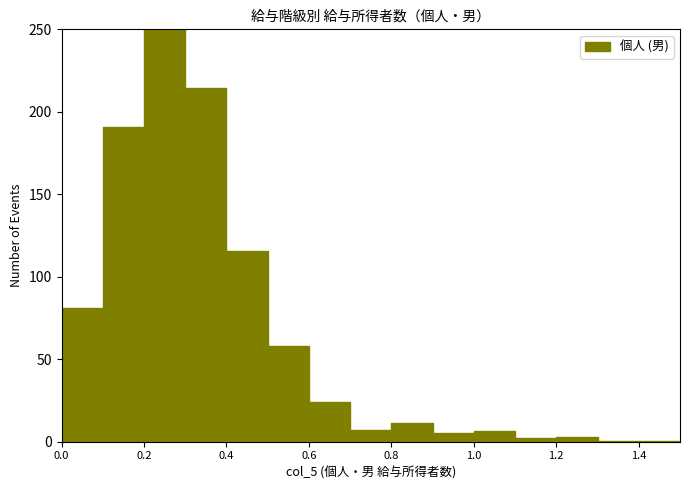

Which range on the x-axis has the tallest bar?

0.2 to 0.3